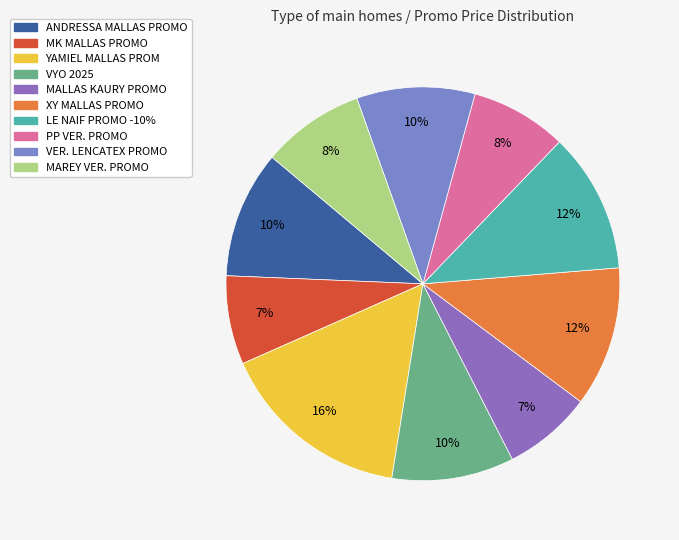

To the nearest percent, what is the difference between the PP VER. PROMO and VER. LENCATEX PROMO slice percentages?

2%